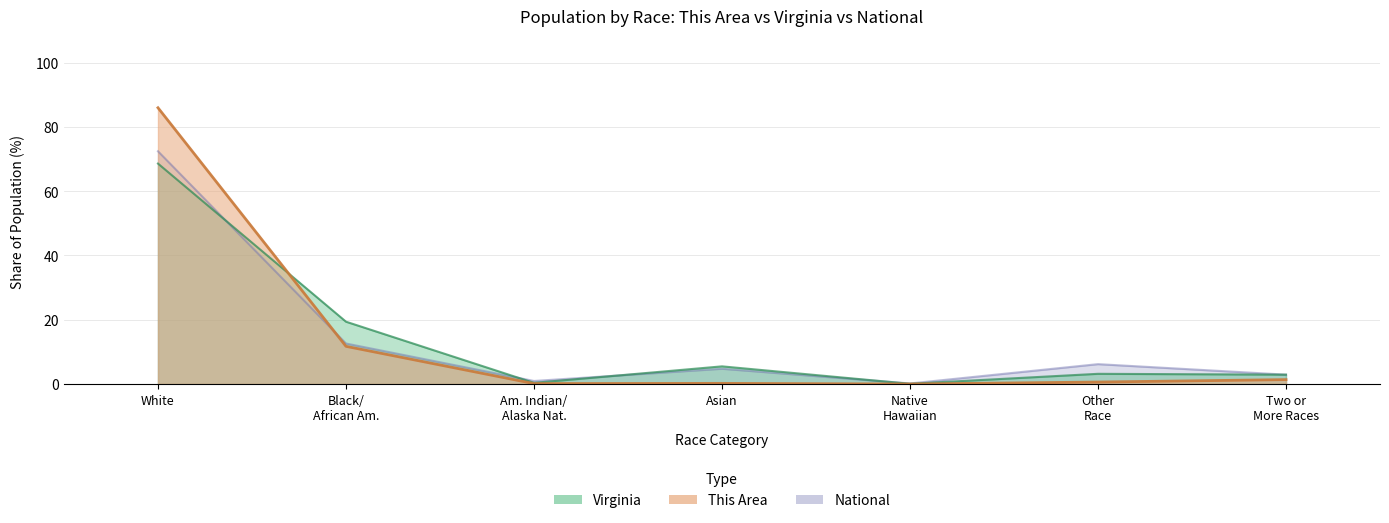

What is the total value across all series at Asian?

10.5